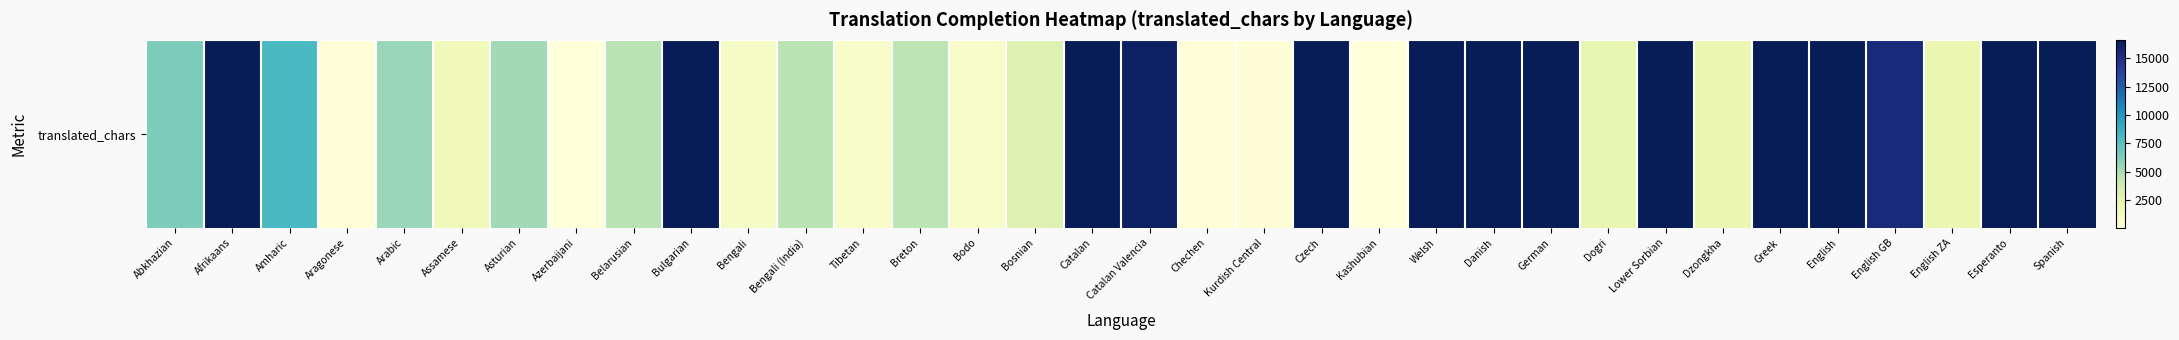

What is the difference between the values at Danish and Tibetan?

15722